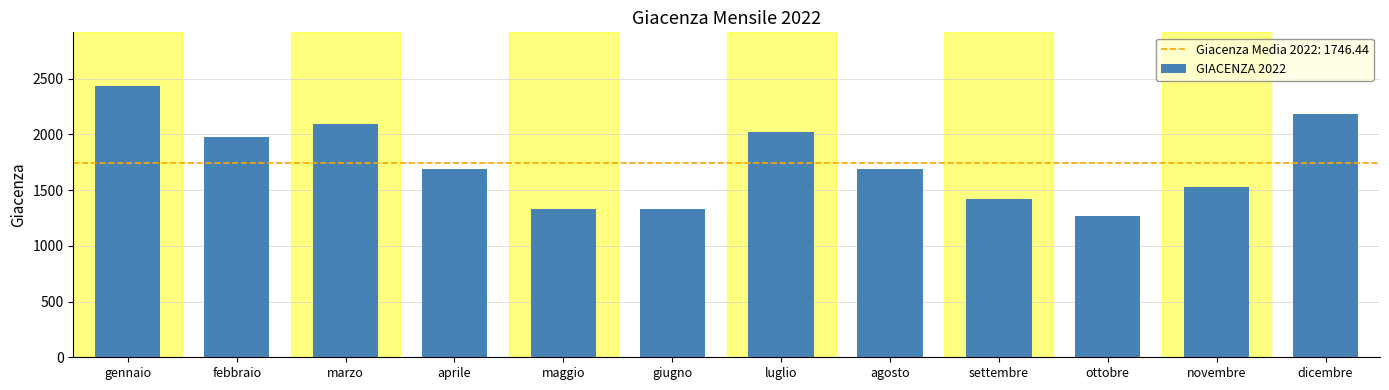

Between marzo and dicembre, which is larger?

dicembre